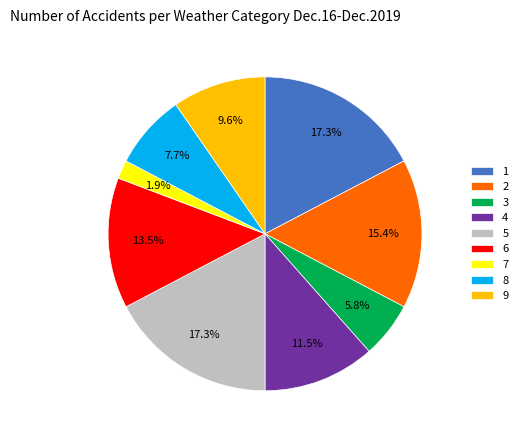

The 9 slice represents 20% of the pie. True or false?

False